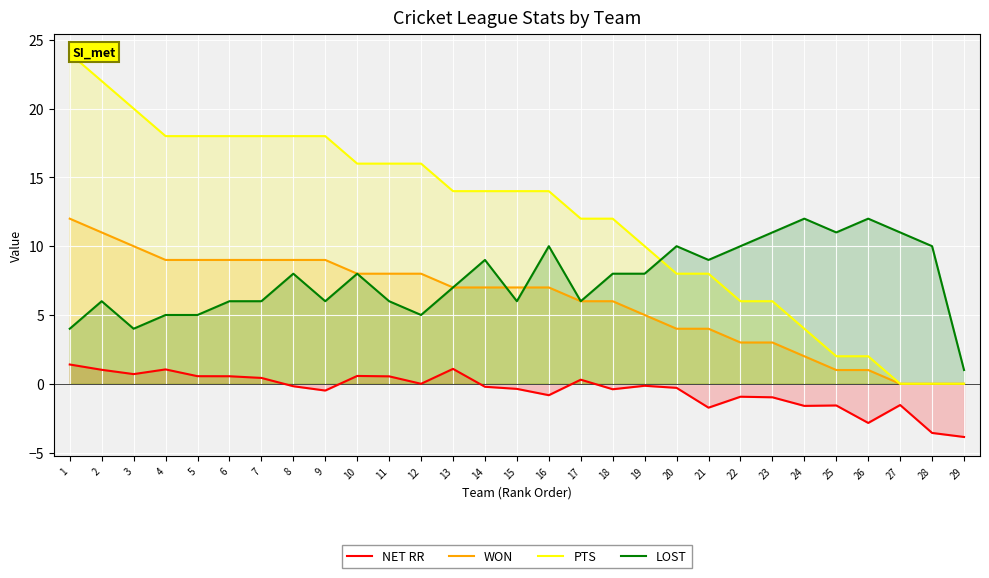

How many interior local peaks does the NET RR series have?

8